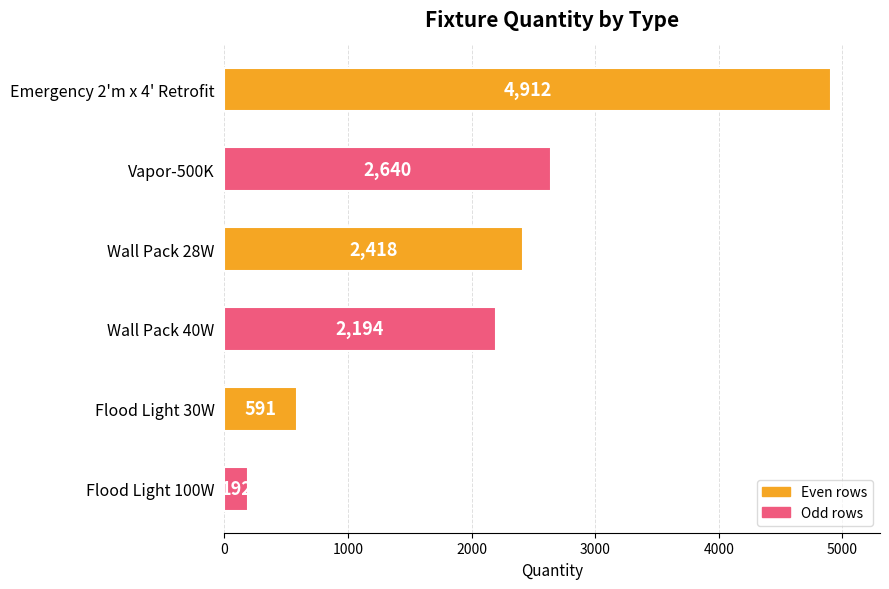

Between Vapor-500K and Flood Light 100W, which is larger?

Vapor-500K